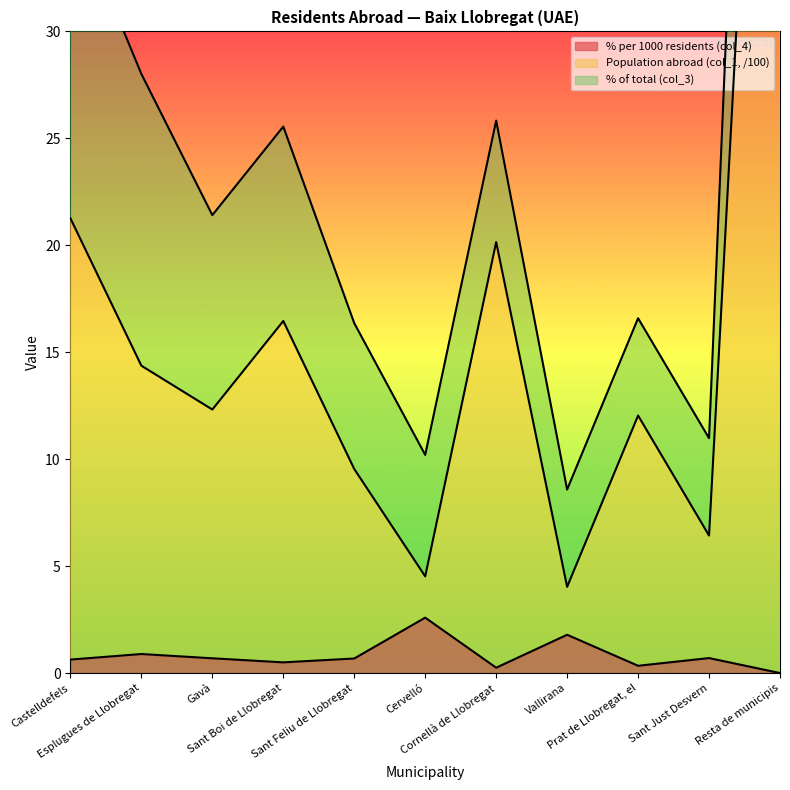

What is the maximum value for % per 1000 residents (col_4)?

2.6